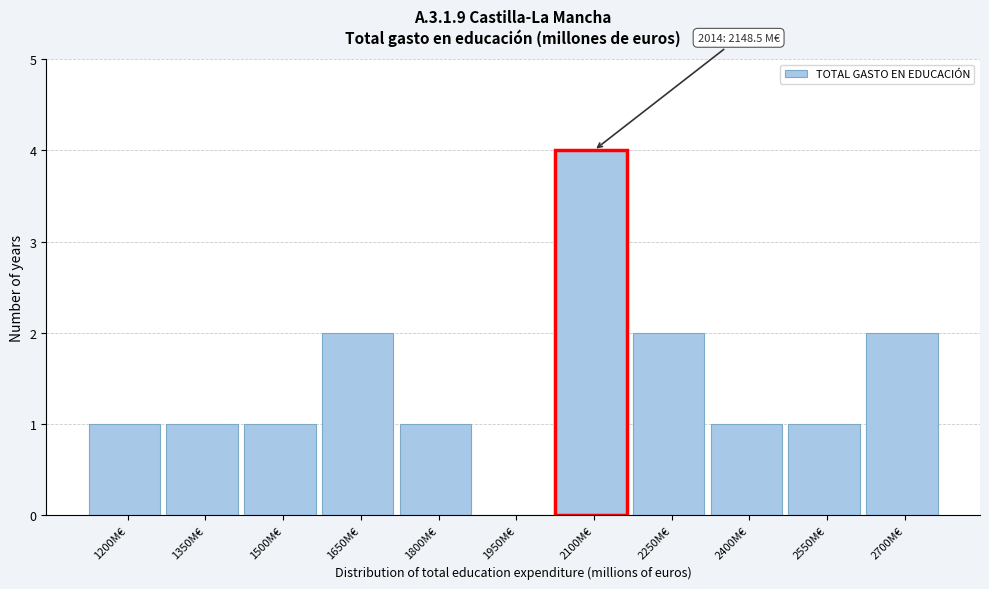

Reading right to left, transcribe all the data shown in this chart.

2700M€=2	2550M€=1	2400M€=1	2250M€=2	2100M€=4	1950M€=0	1800M€=1	1650M€=2	1500M€=1	1350M€=1	1200M€=1